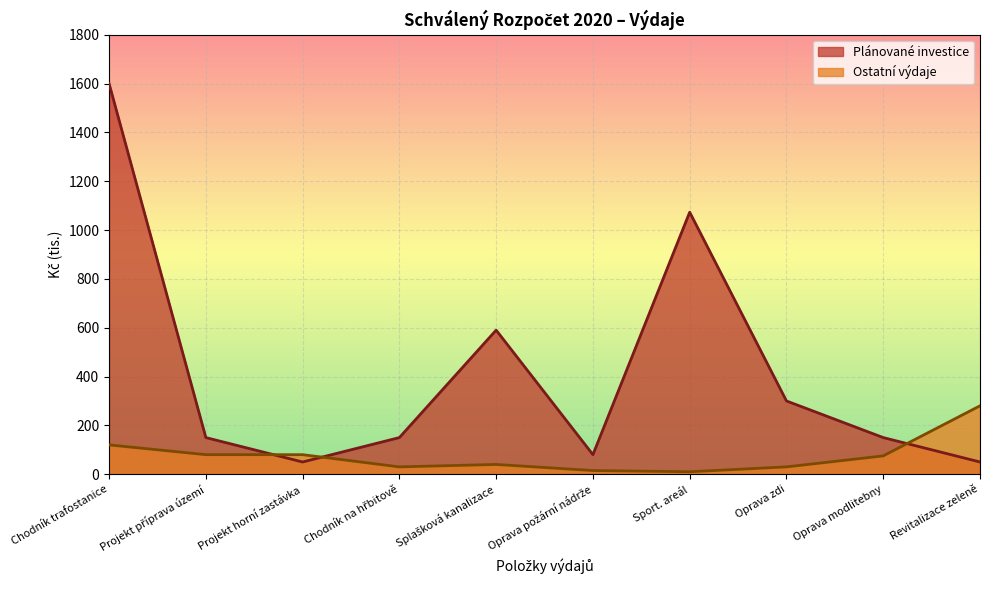

The Ostatní výdaje series shows 41.6 at Chodník trafostanice. True or false?

False